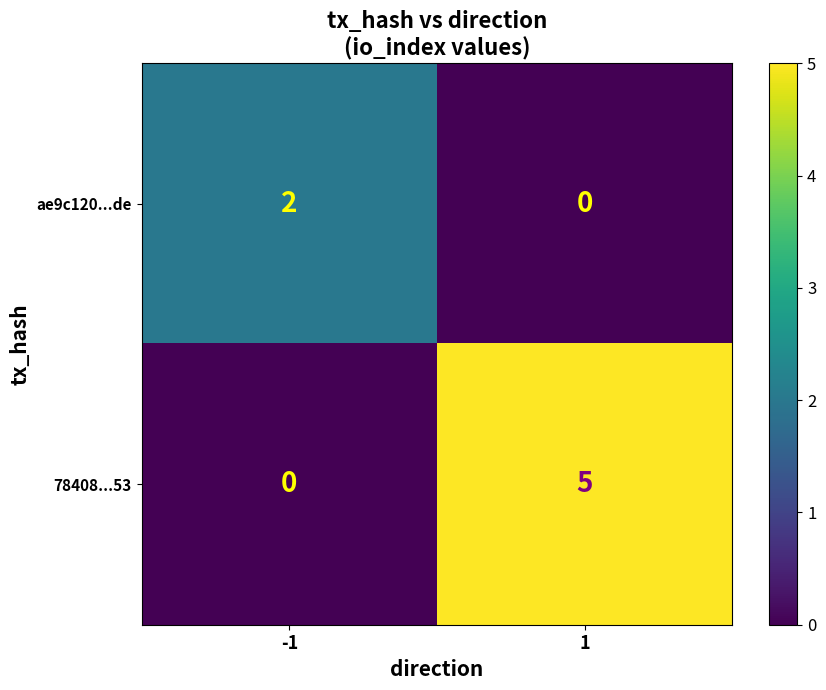

How many data points does each series have?

2